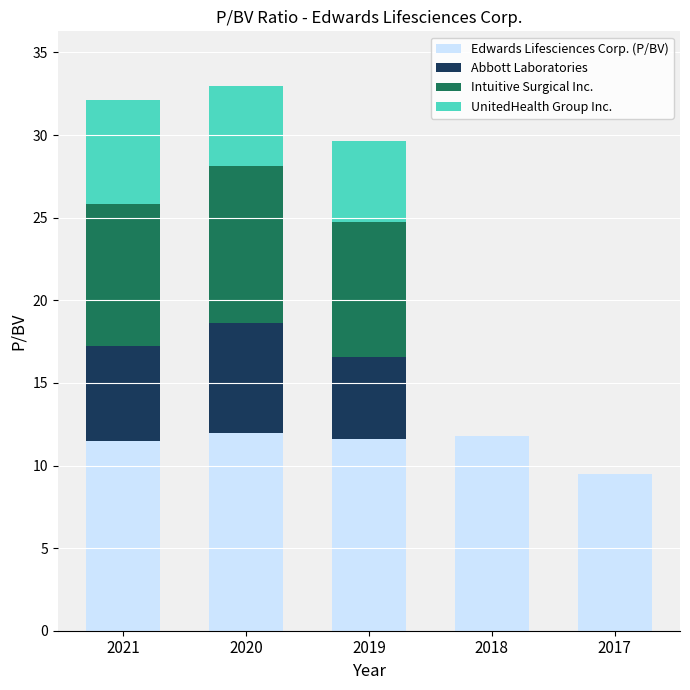

What are all the series names shown in the legend?

Edwards Lifesciences Corp. (P/BV), Abbott Laboratories, Intuitive Surgical Inc., UnitedHealth Group Inc.